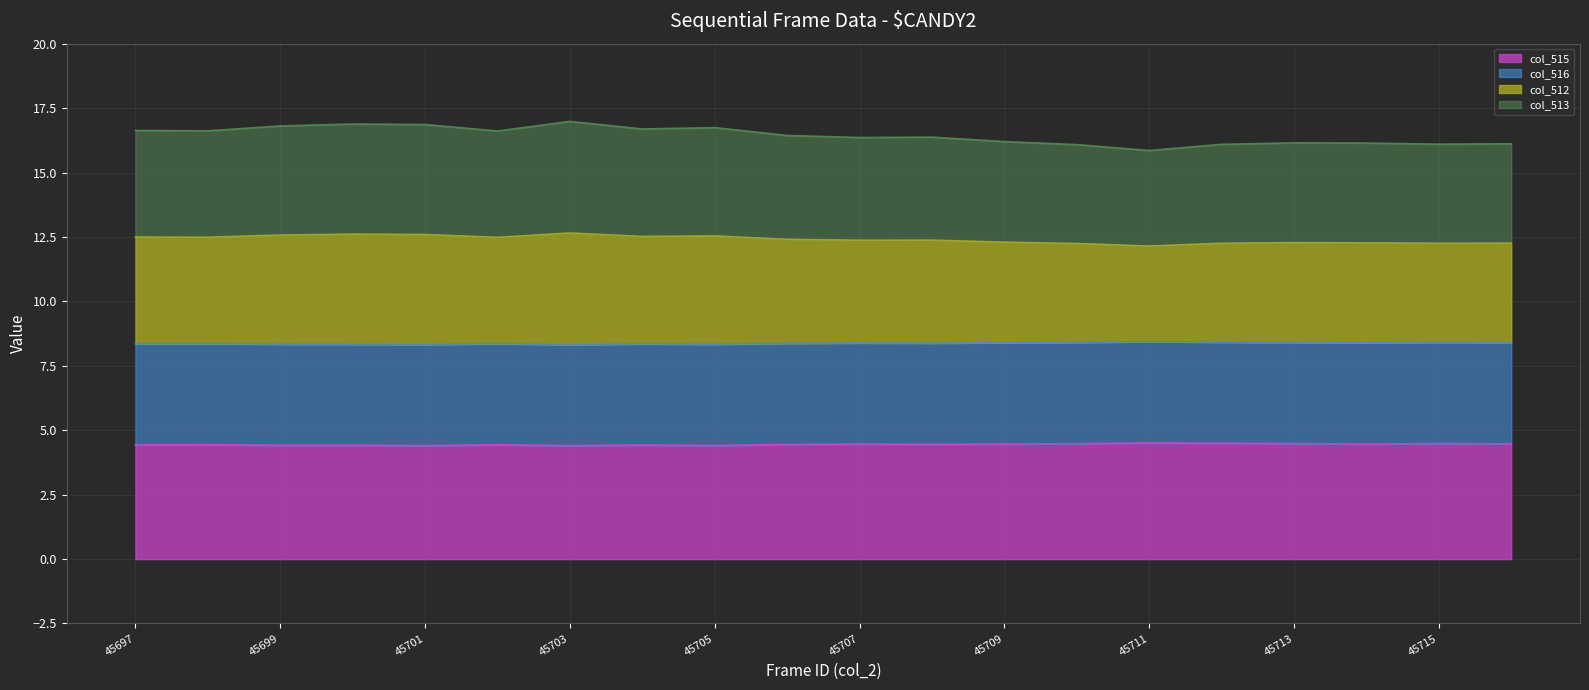

Count the col_513 values in the range 12 to 13.

20